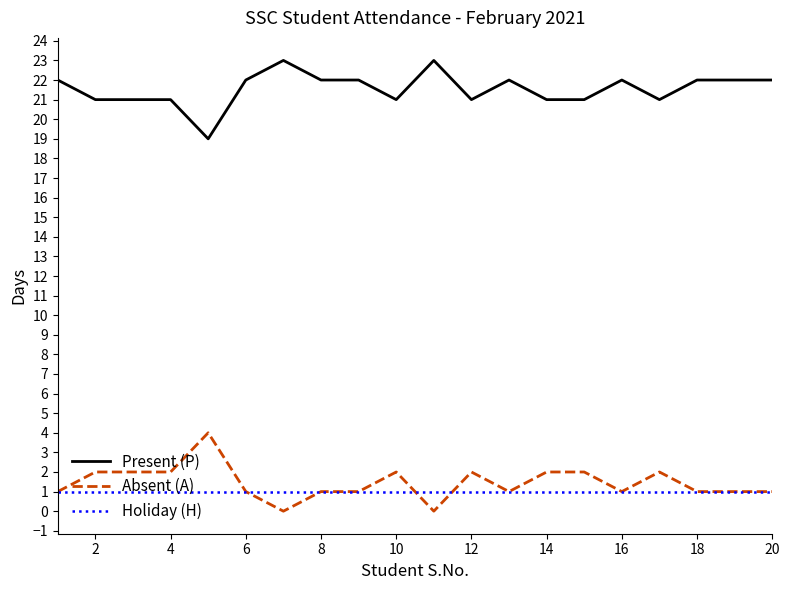

Which series has the largest total across all categories?

Present (P)